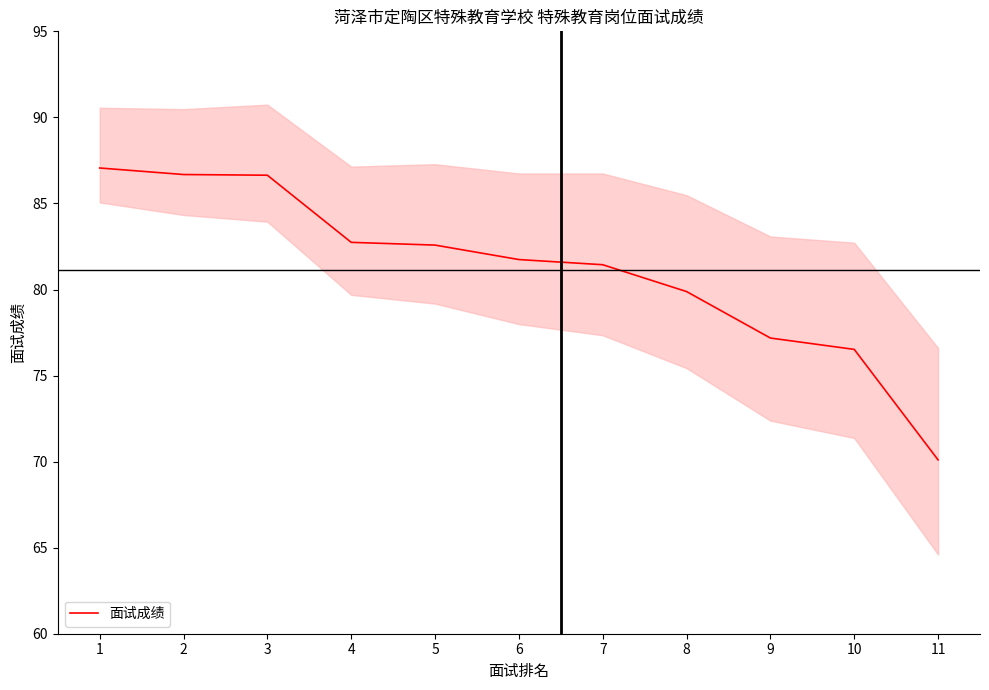

Reading left to right, extract all data points from this chart.

1=87.1	2=86.7	3=86.6	4=82.7	5=82.6	6=81.7	7=81.4	8=79.9	9=77.2	10=76.5	11=70.1